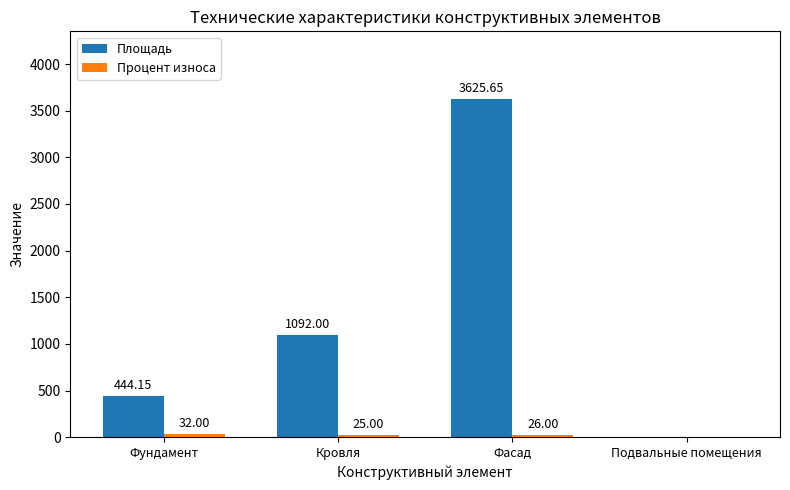

Where is Площадь nearest to the value 1812?

Кровля